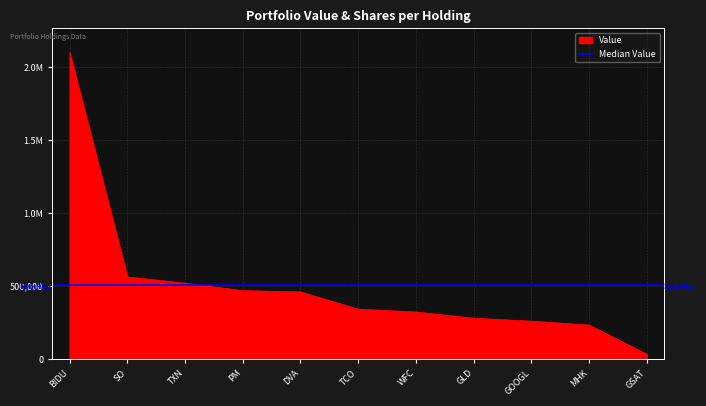

What is the greatest value displayed?

2098000